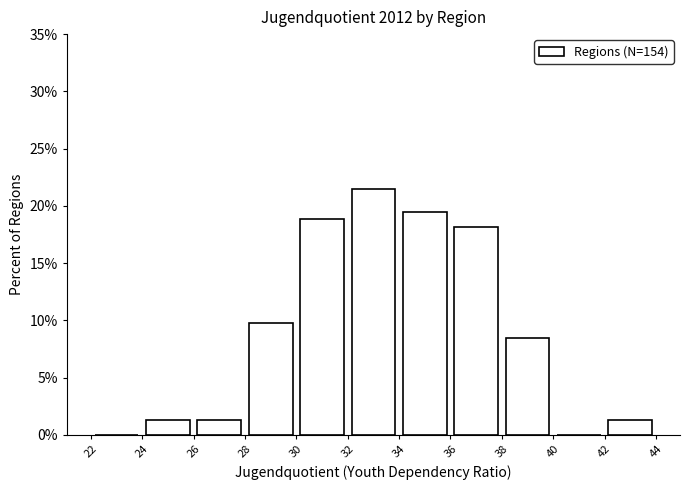

Reading left to right, list every bar in this chart as the range it spans on the x-axis followed by its height. The values are not printed on the chart, so give them approximately, as read against the axis.

22 to 24: 0
24 to 26: 1.5
26 to 28: 1.5
28 to 30: 9.5
30 to 32: 19.0
32 to 34: 21.5
34 to 36: 19.5
36 to 38: 18.0
38 to 40: 8.5
40 to 42: 0
42 to 44: 1.5